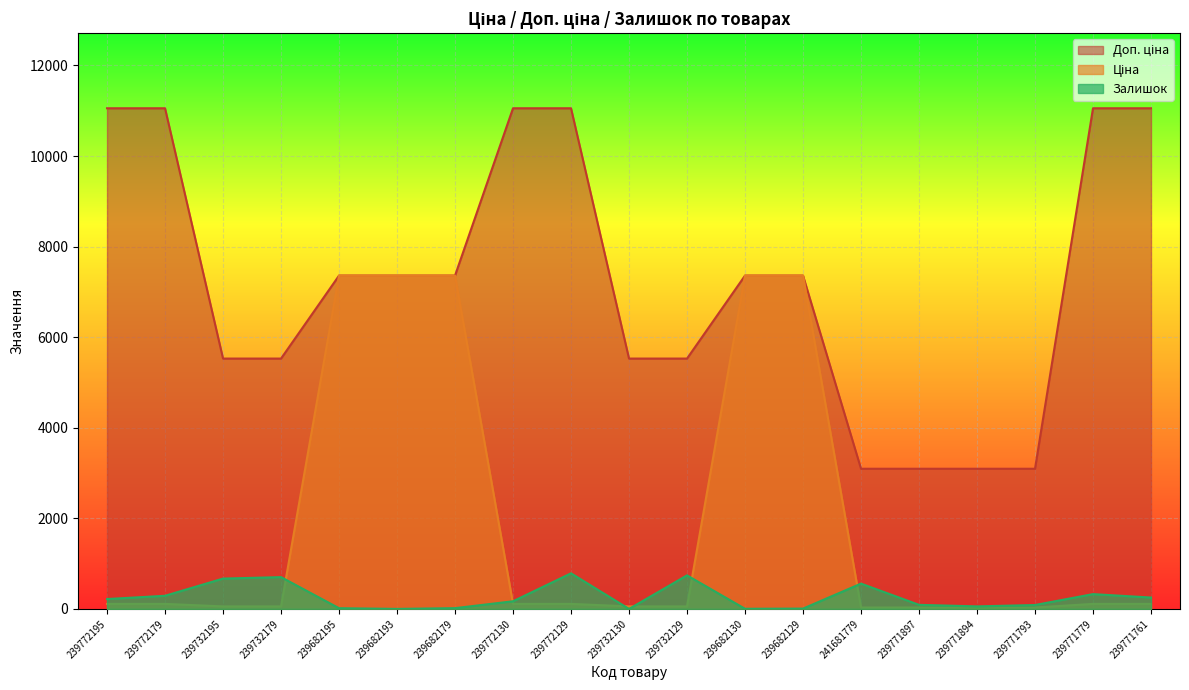

What is the label of the 10th point from the right?

239732130